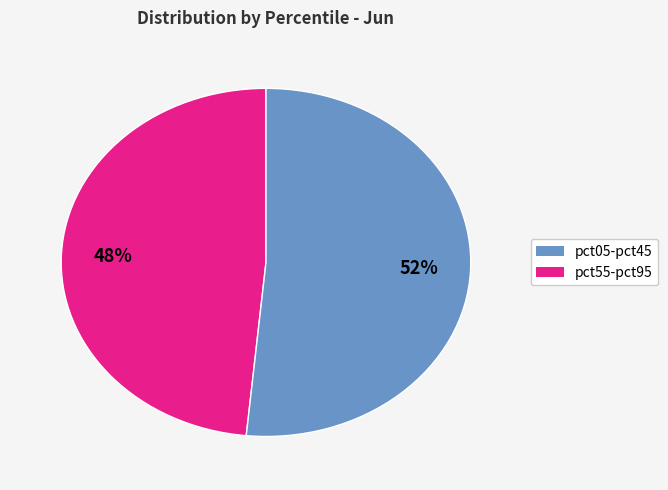

Count the number of slices in the pie.

2